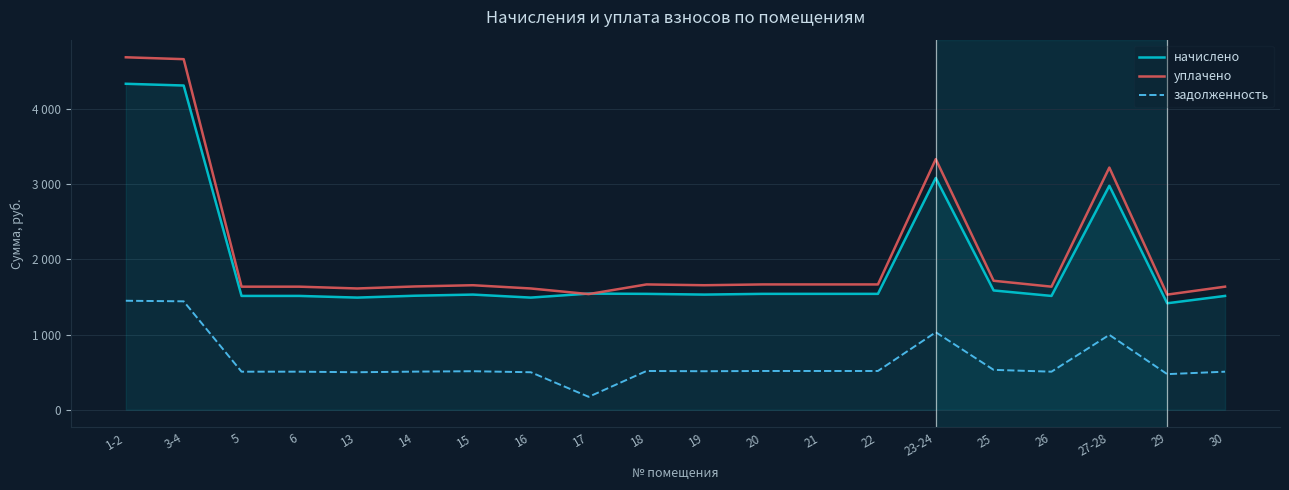

Is it true that начислено equals 4906.5 at 27-28?

False